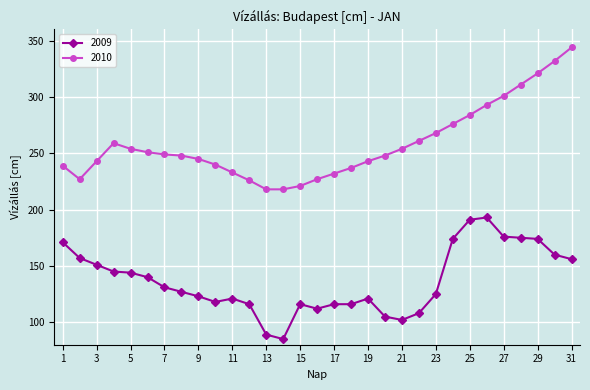

What is the maximum value for 2010?

344